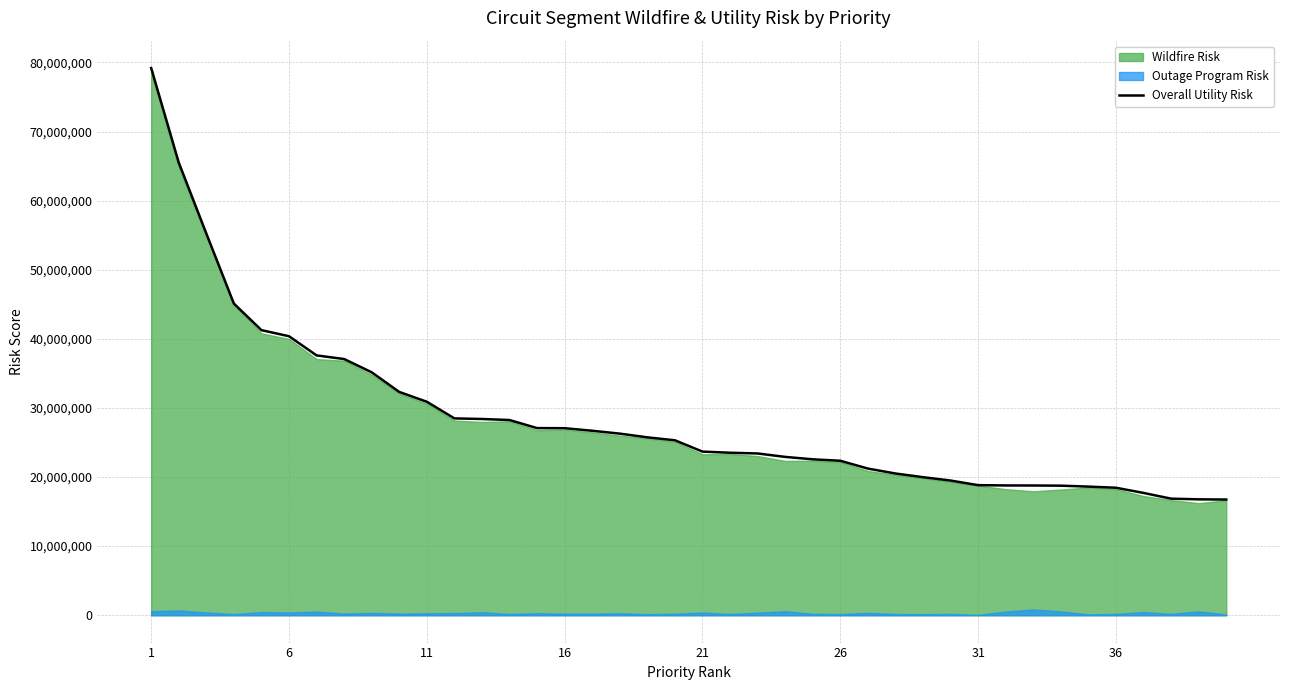

What is the minimum value for Overall Utility Risk?

16740391